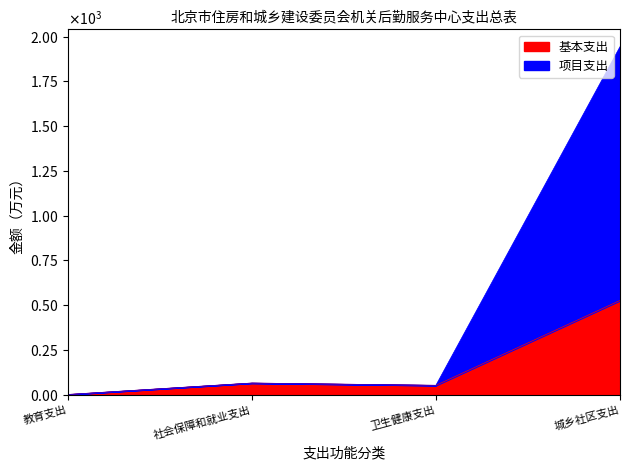

List the series in order of their peak value, lowest first.

基本支出, 项目支出